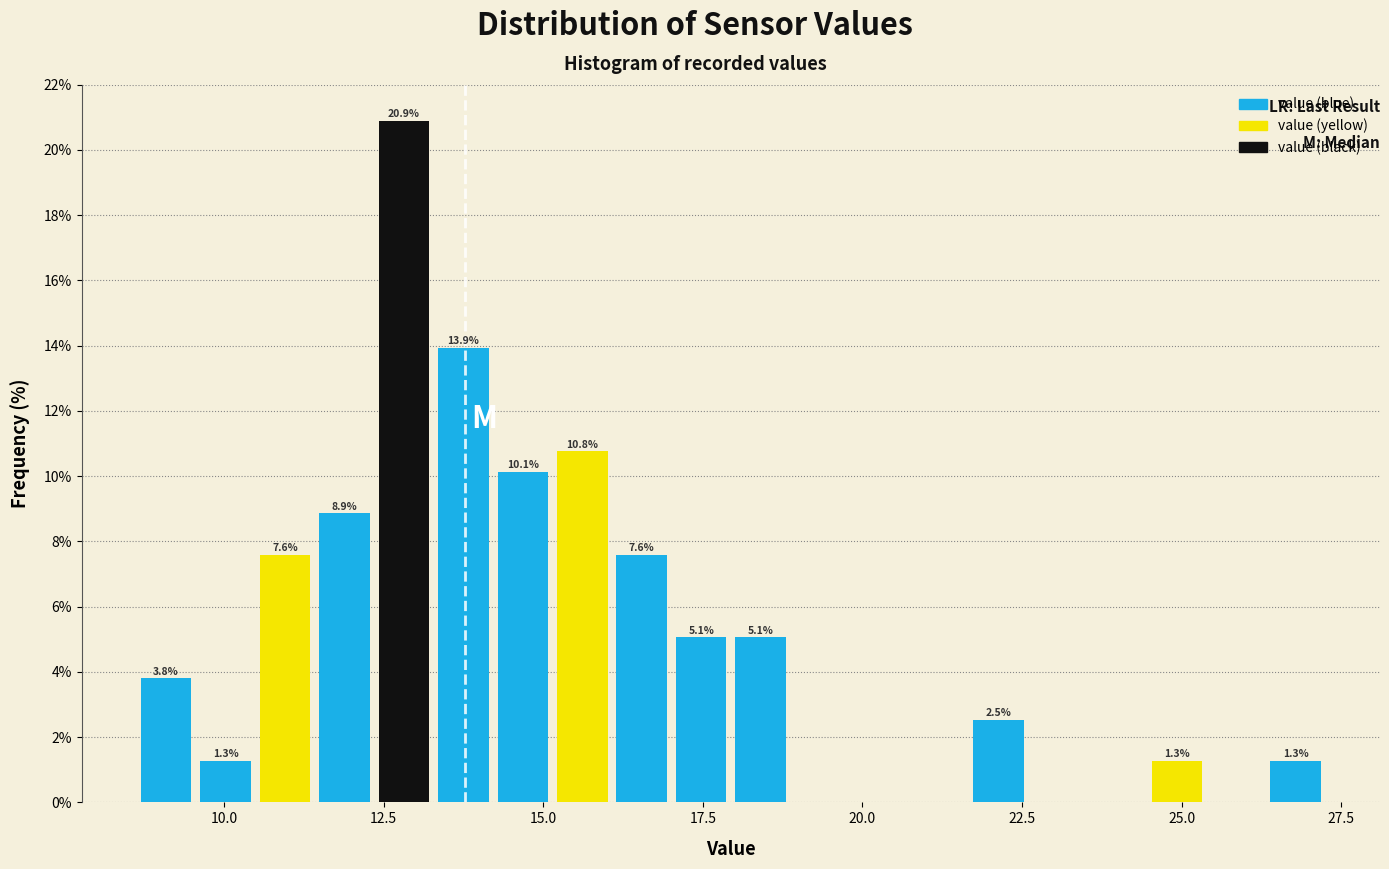

Read against the x-axis, roughly where is the centre of the tallest bar?

13.0